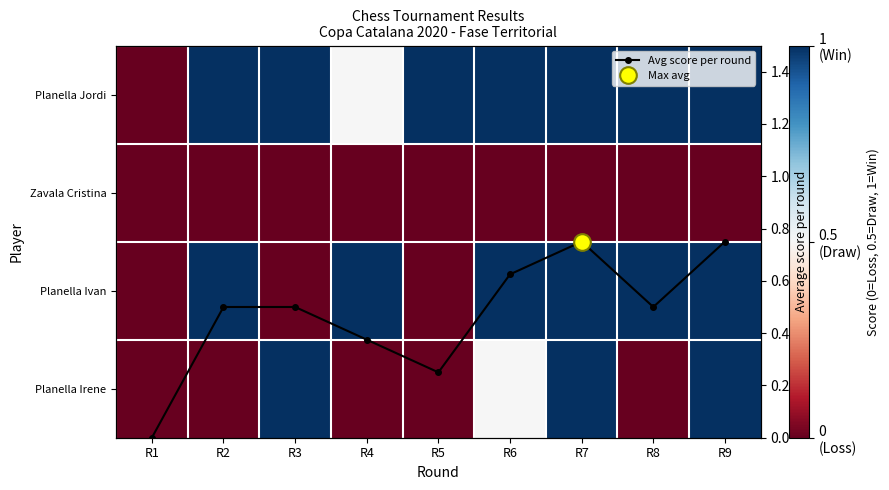

The value of Planella Jordi at R5 is 0.6. True or false?

False